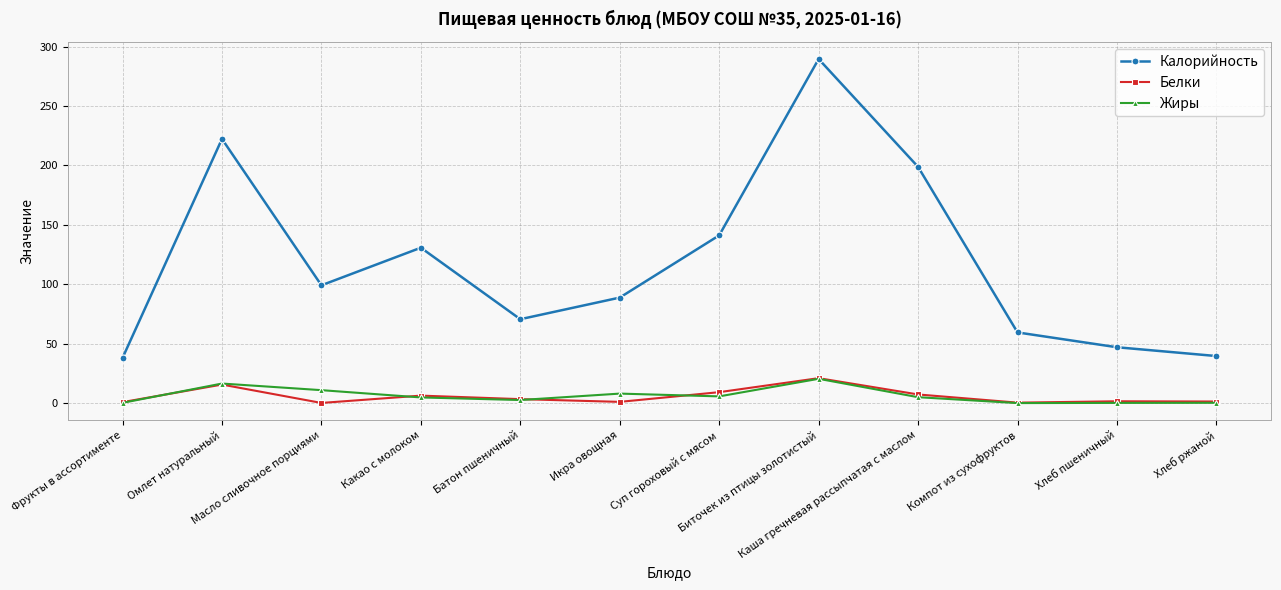

How many values in the Белки series exceed 3?

6